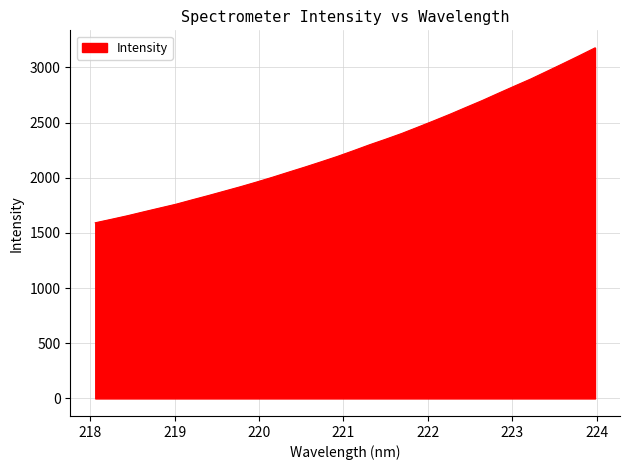

What is the minimum value shown in the chart?

1591.8